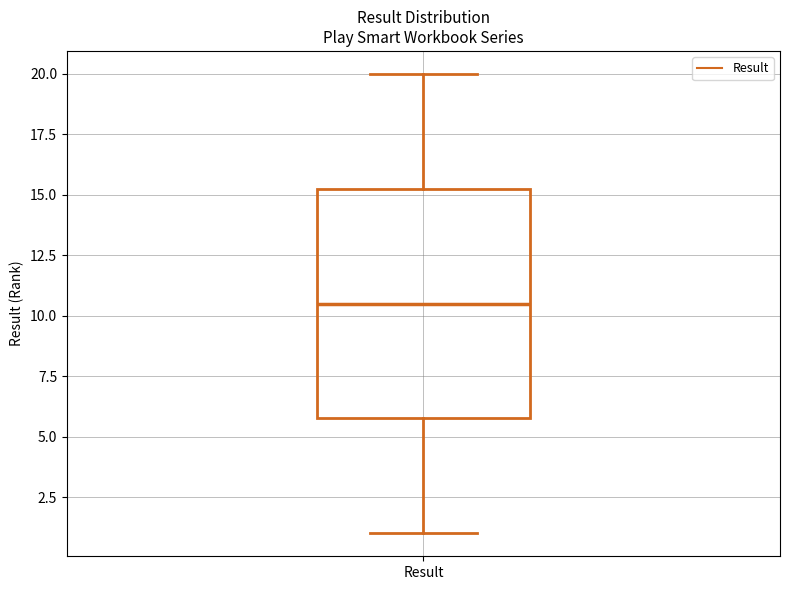

Where is the lower edge of the box for Result on the y-axis? The values are not printed on the chart, so give them approximately, as read against the axis.

6.0